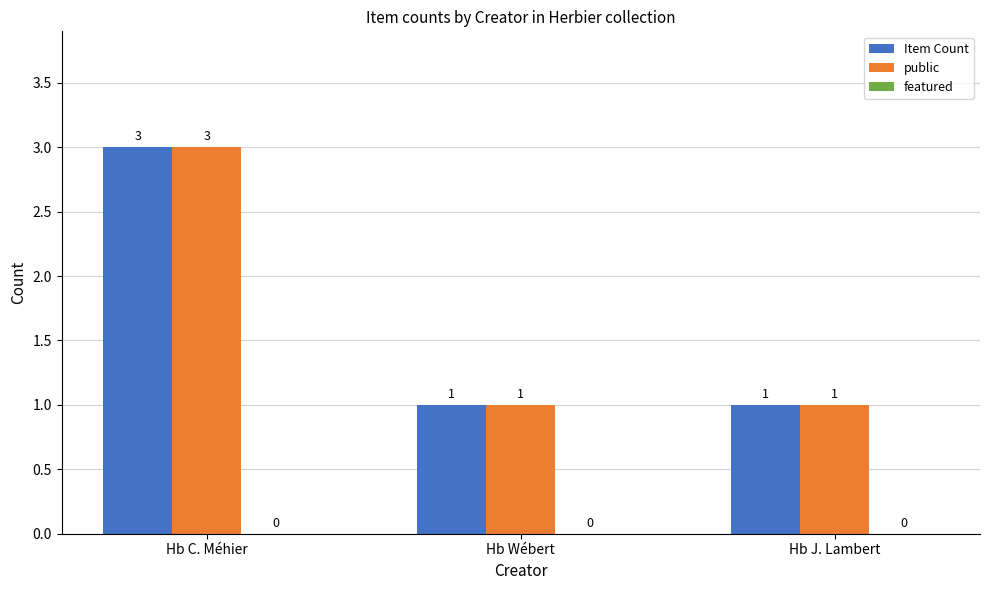

What is the label of the 2nd bar from the left?

Hb Wébert